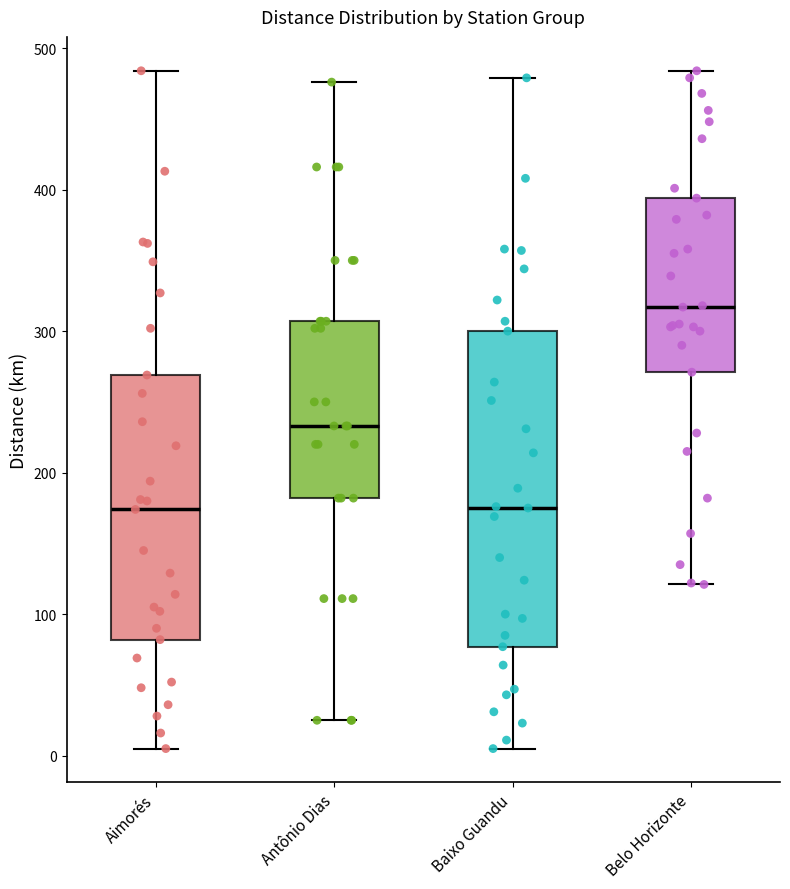

Reading left to right, read every box against the y-axis: the position of its median line, the range the box covers, and the ends of its whiskers. The values are not printed on the chart, so give them approximately, as read against the axis.

Aimorés: median 170, box 80 to 270, whiskers 10 to 480
Antônio Dias: median 230, box 180 to 310, whiskers 30 to 480
Baixo Guandu: median 180, box 80 to 300, whiskers 10 to 480
Belo Horizonte: median 320, box 270 to 390, whiskers 120 to 480